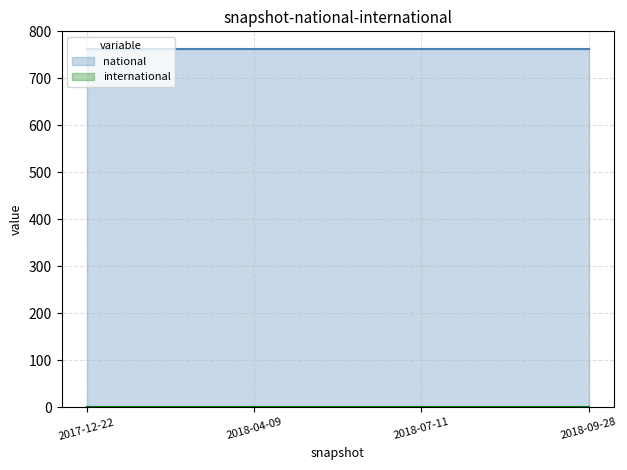

Reading left to right, what are all the values shown in this chart?

national: 2017-12-22=762	2018-04-09=762	2018-07-11=762	2018-09-28=762
international: 2017-12-22=0	2018-04-09=0	2018-07-11=0	2018-09-28=0